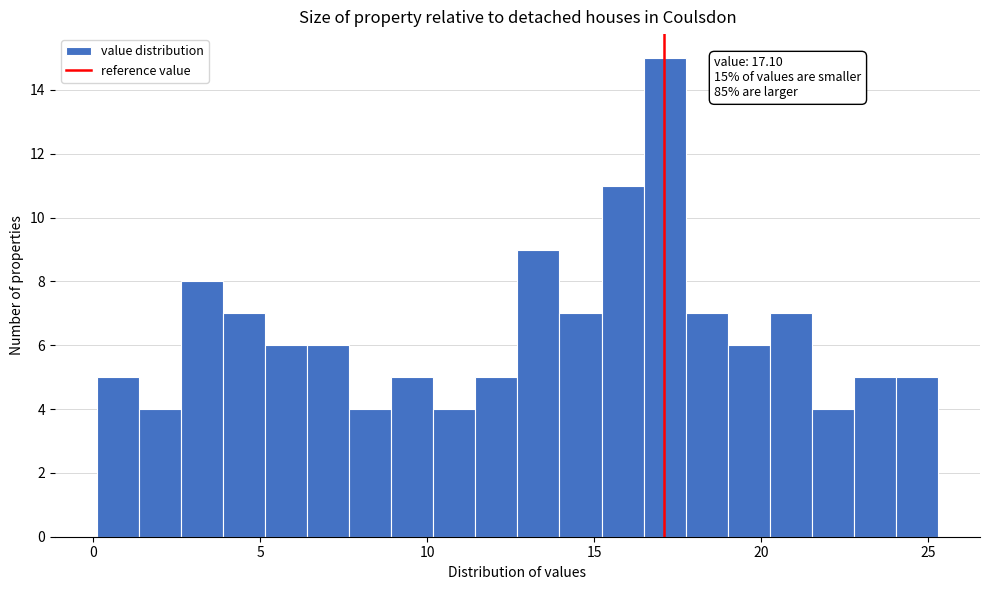

Around what value on the x-axis is the tallest bar? Give the approximate position of its centre, as read against the axis.

17.0